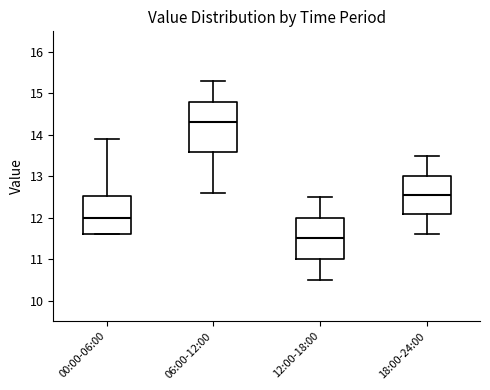

Where is the lower edge of the box for 12:00-18:00 on the y-axis? The values are not printed on the chart, so give them approximately, as read against the axis.

11.0